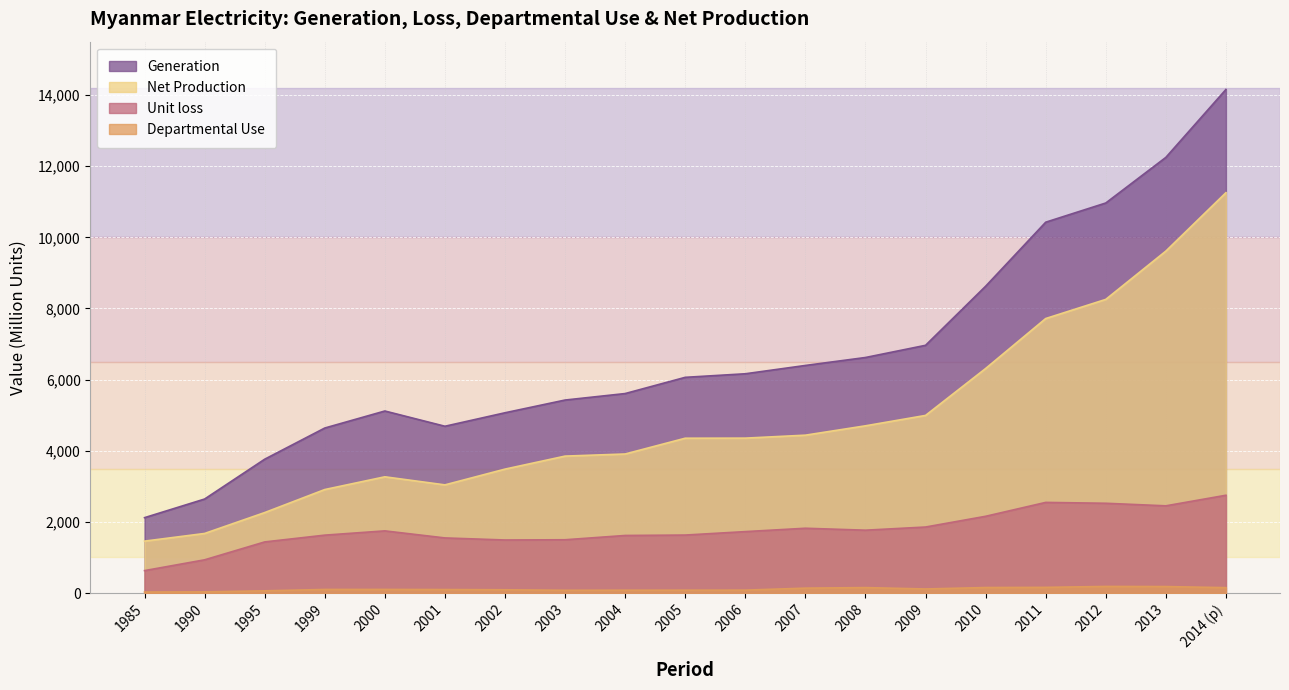

Which series has the largest total across all categories?

Generation